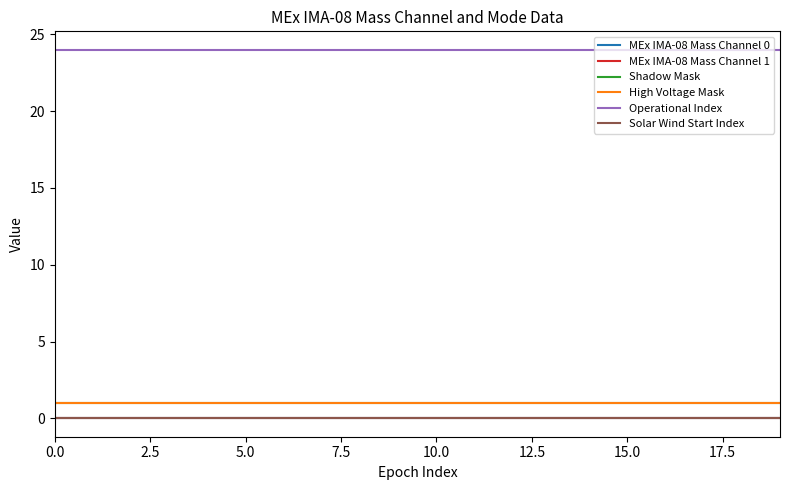

Is this an area chart (filled region under the line)?

No